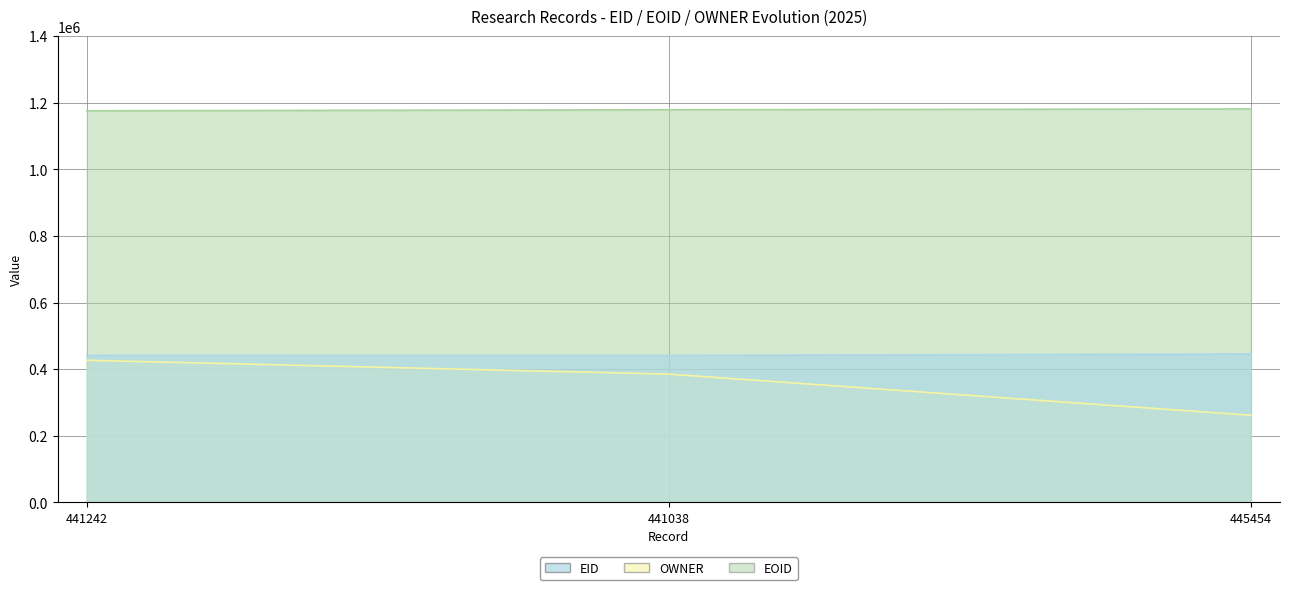

The EID series shows 744135 at 441242. True or false?

False